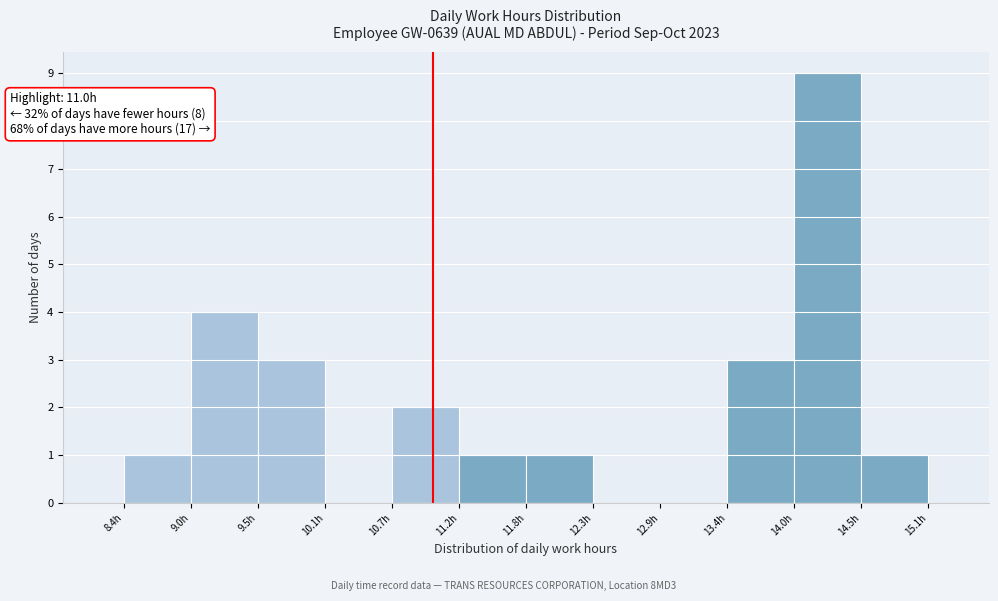

Which range on the x-axis has the tallest bar?

14.0 to 14.5